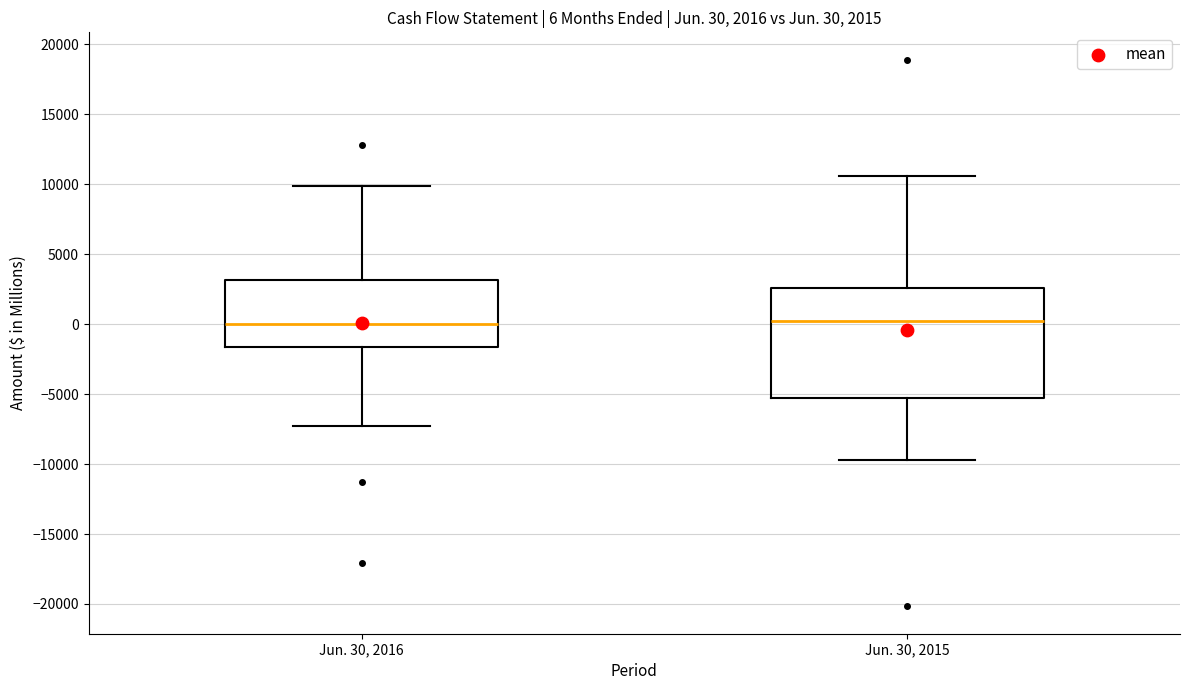

Comparing the boxes themselves (not the whiskers), which one is the tallest?

Jun. 30, 2015